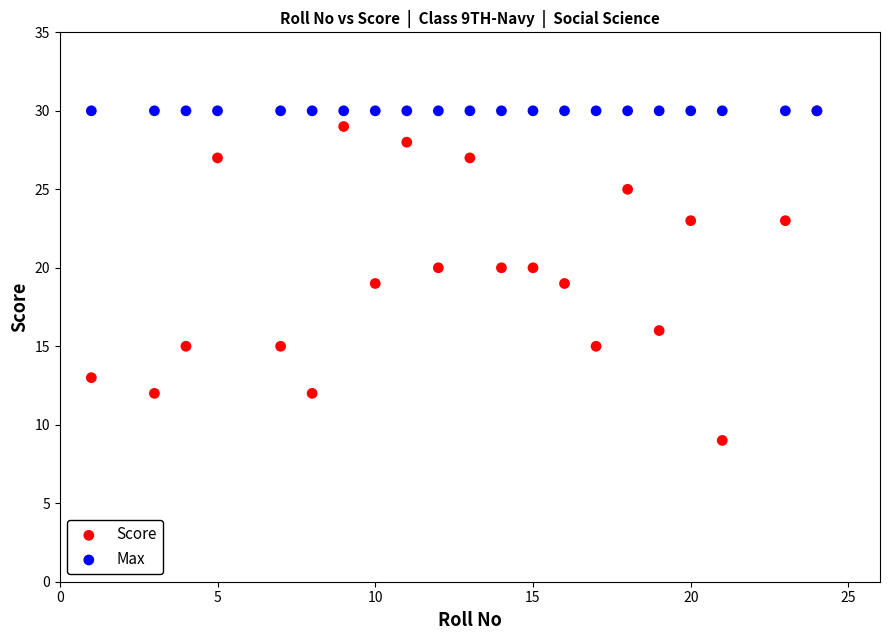

Which series reaches the minimum Y coordinate?

Score